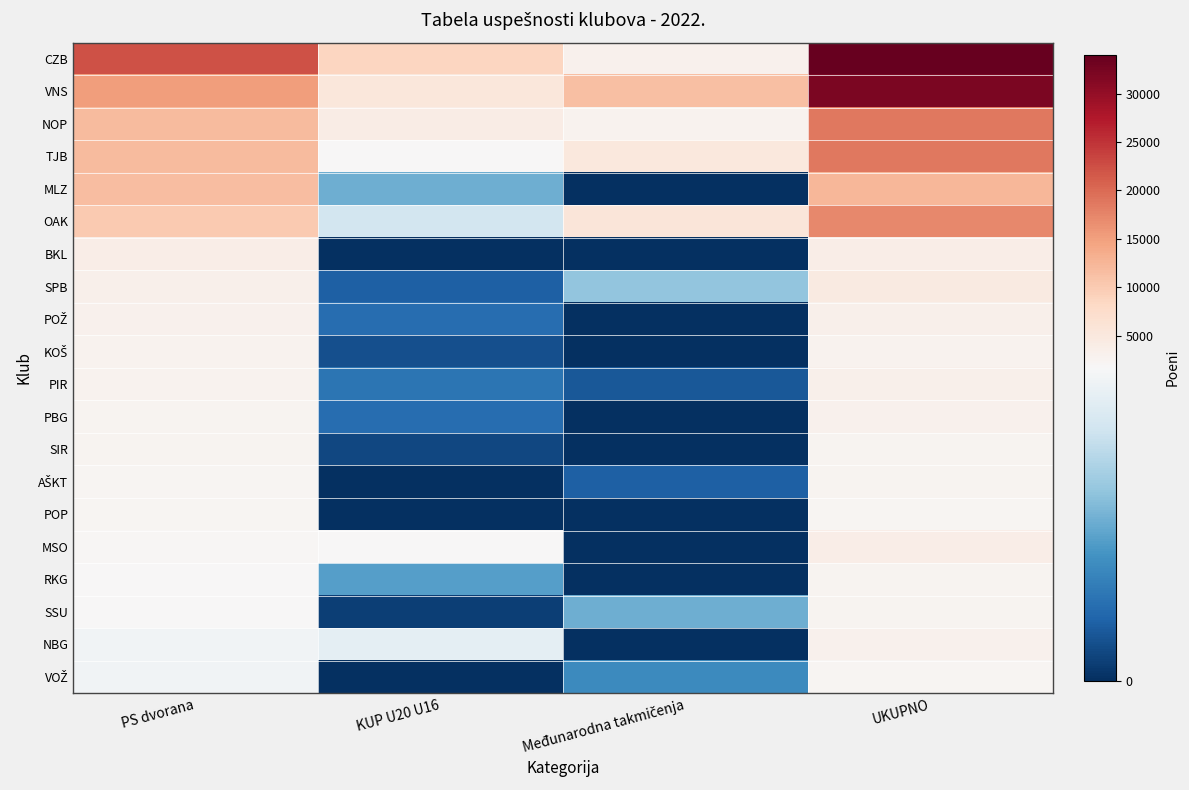

Which has a higher value, PS dvorana or KUP U20 U16?

PS dvorana